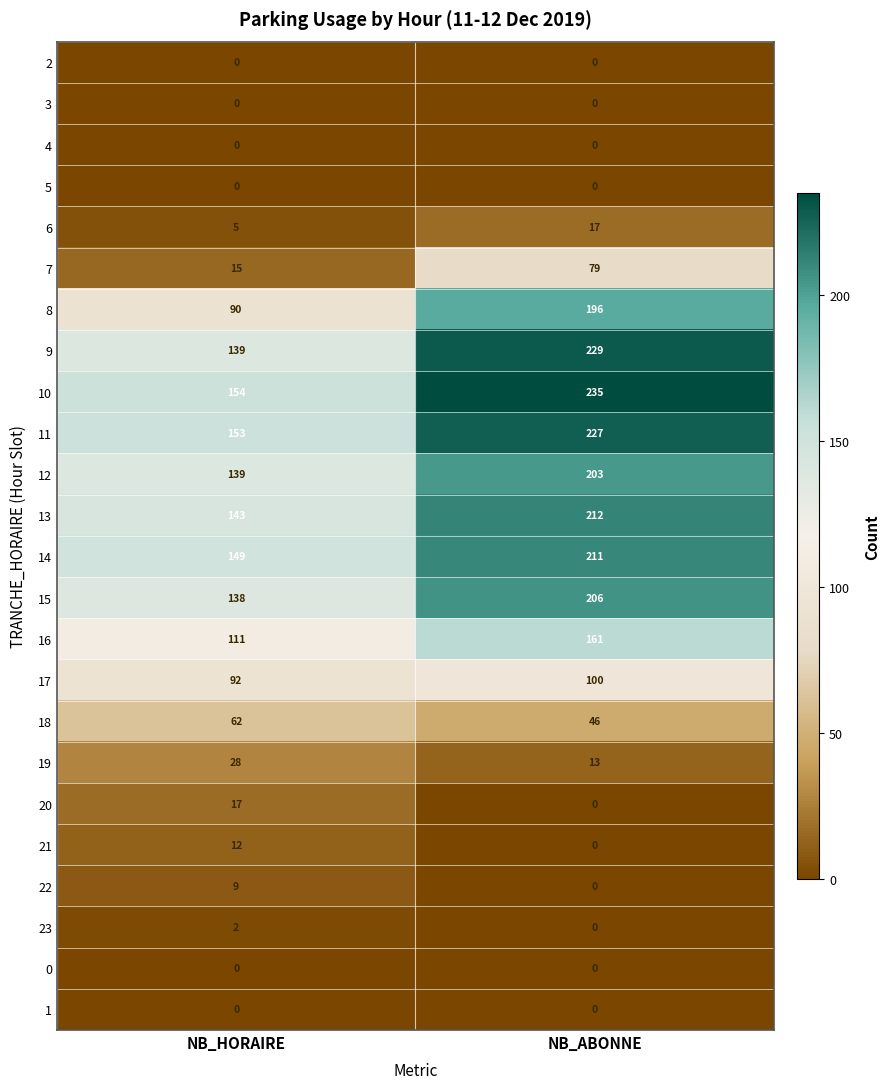

List the labels in order of 8 value, largest first.

NB_ABONNE, NB_HORAIRE